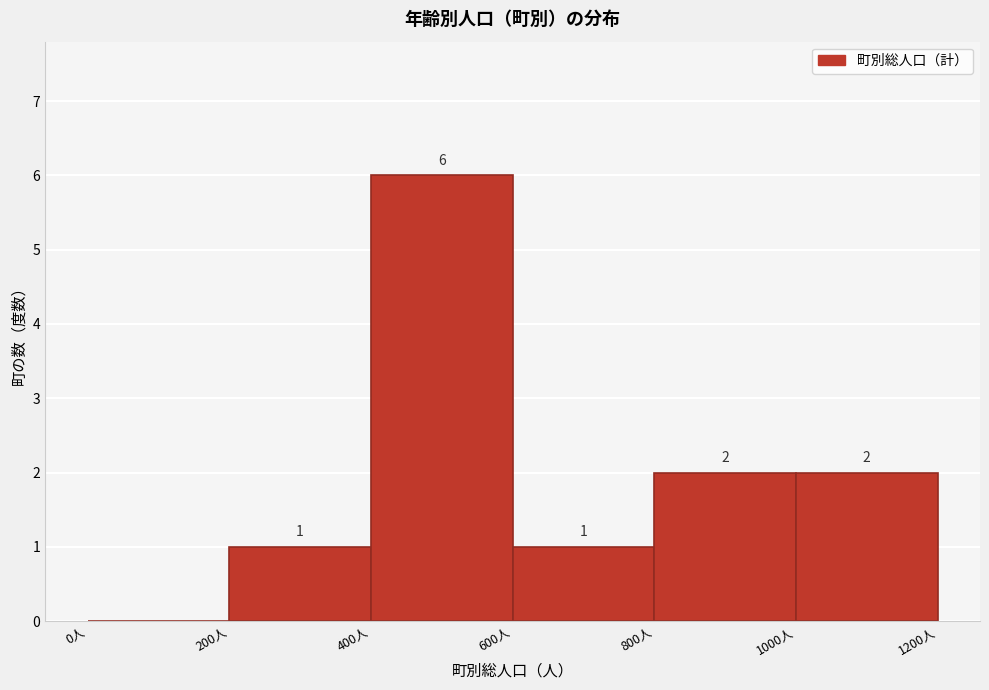

Which range on the x-axis has the tallest bar?

400 to 600